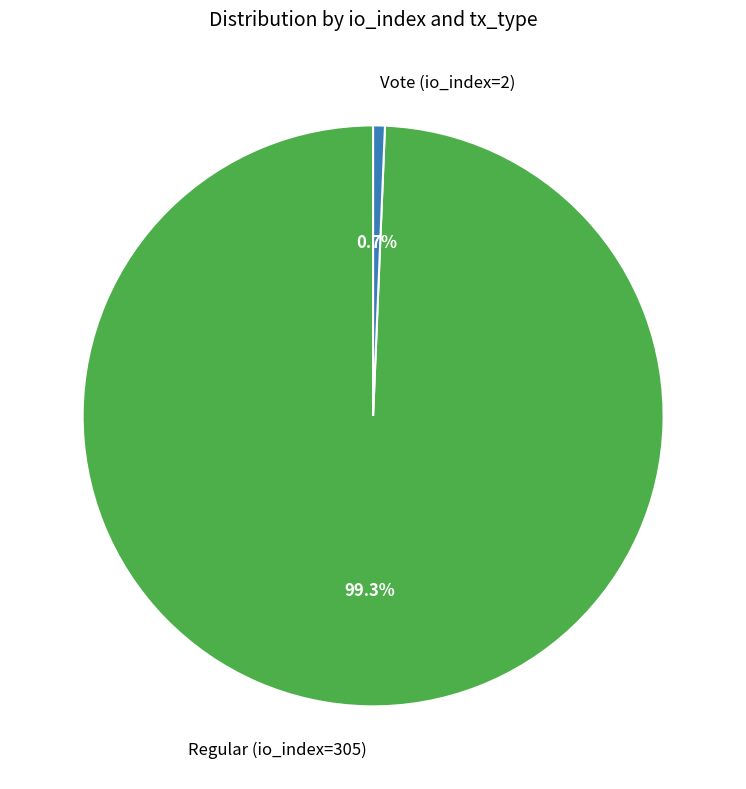

Is Regular (io_index=305) the majority of the pie?

Yes